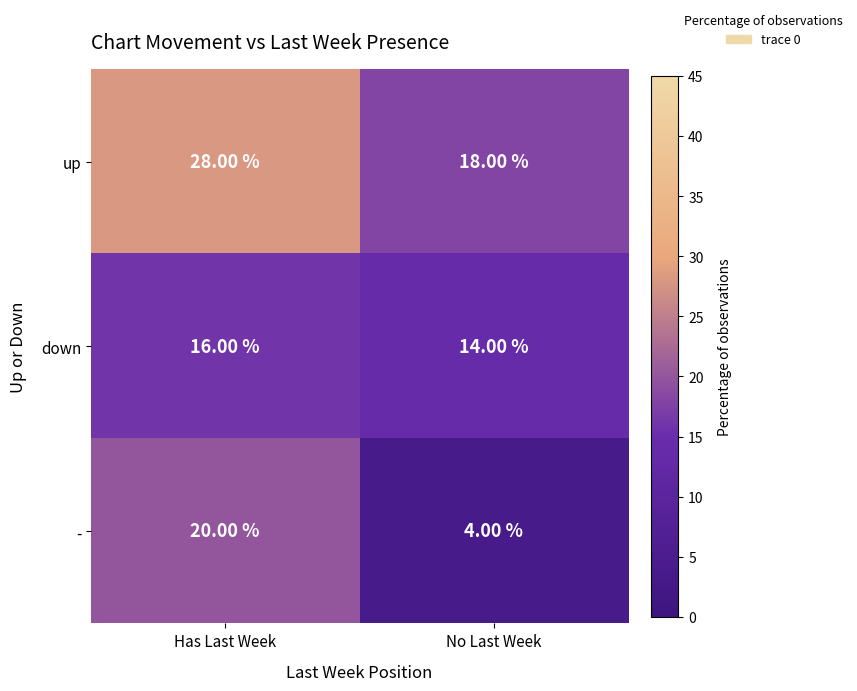

Is the value of down at Has Last Week greater than the value of up at No Last Week?

No